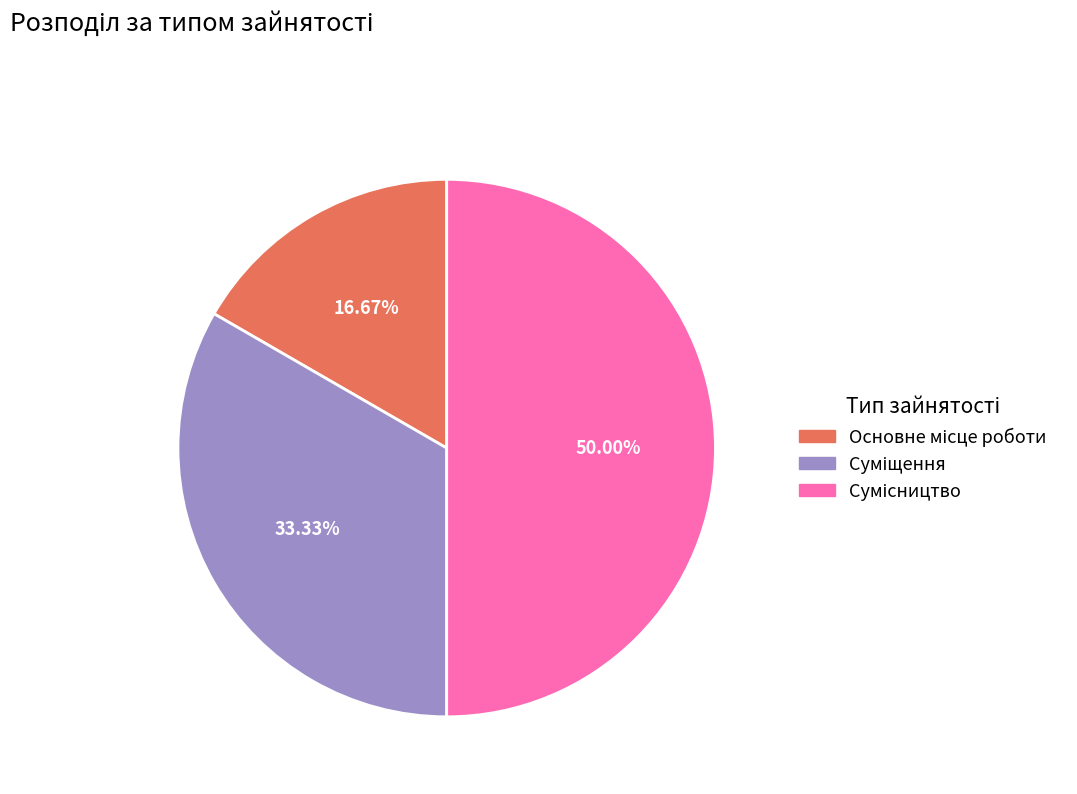

Is there any slice that represents more than half of the pie?

No